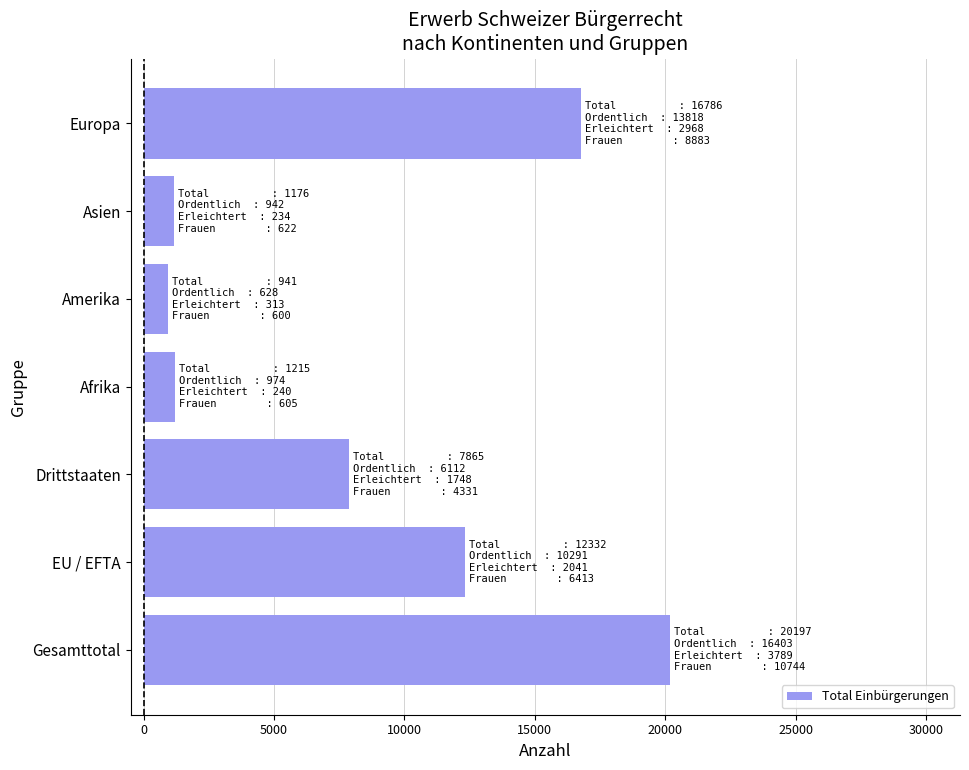

Count the number of categories in the chart.

7